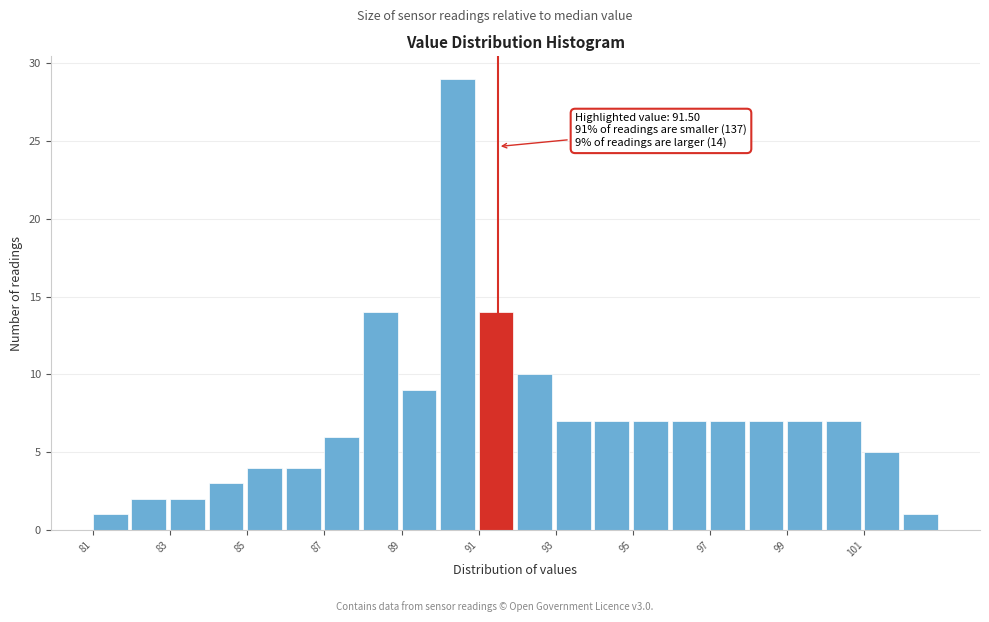

Which range on the x-axis has the tallest bar?

90 to 91